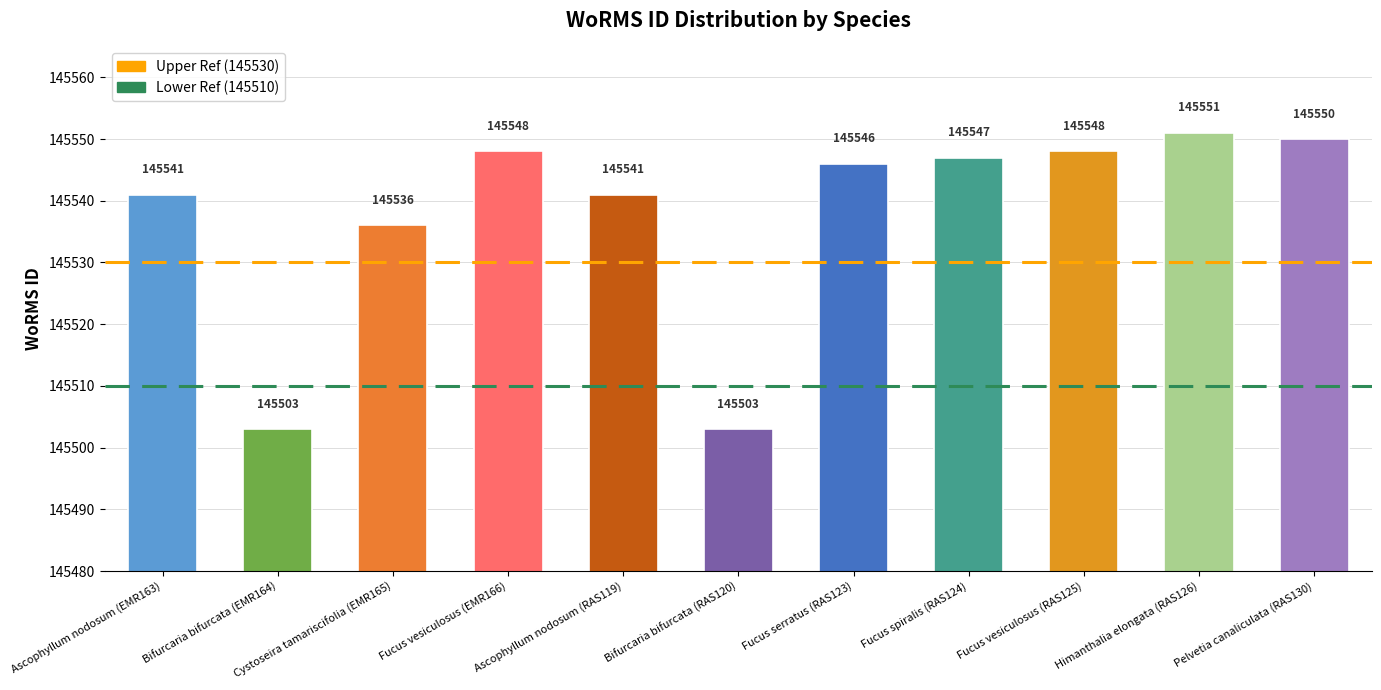

Reading left to right, what are all the values shown in this chart?

Ascophyllum nodosum (EMR163)=145541	Bifurcaria bifurcata (EMR164)=145503	Cystoseira tamariscifolia (EMR165)=145536	Fucus vesiculosus (EMR166)=145548	Ascophyllum nodosum (RAS119)=145541	Bifurcaria bifurcata (RAS120)=145503	Fucus serratus (RAS123)=145546	Fucus spiralis (RAS124)=145547	Fucus vesiculosus (RAS125)=145548	Himanthalia elongata (RAS126)=145551	Pelvetia canaliculata (RAS130)=145550